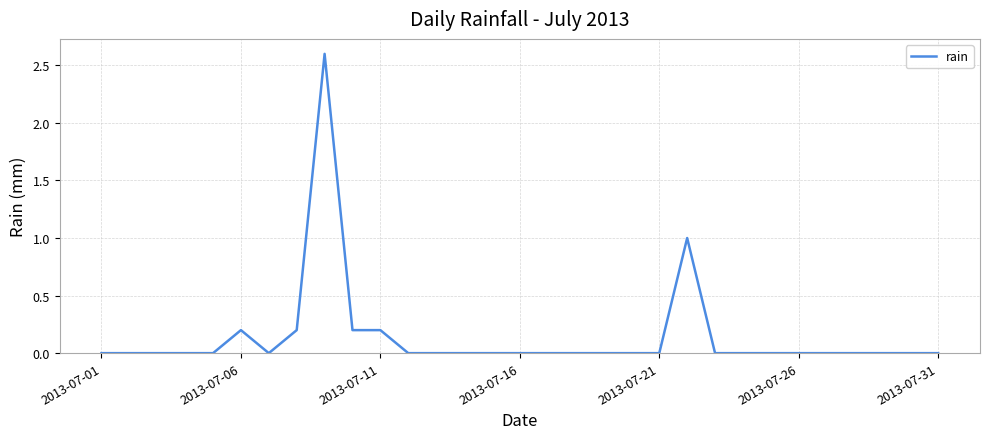

Does the chart display data point markers on the line(s)?

No